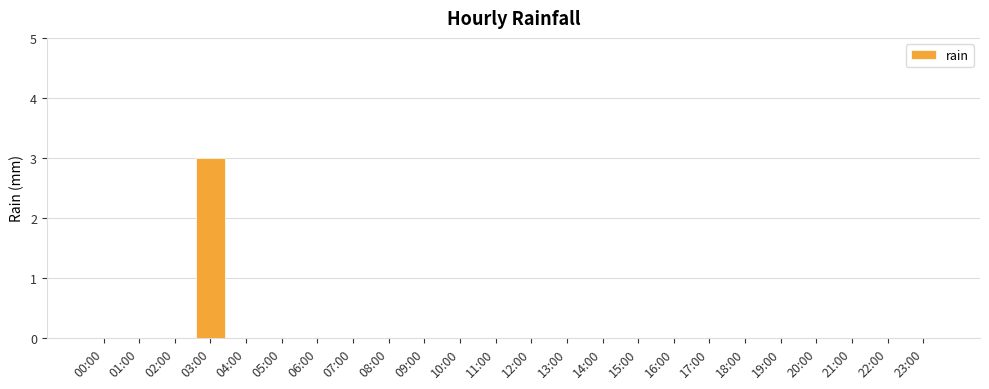

What is the sum of all values?

3